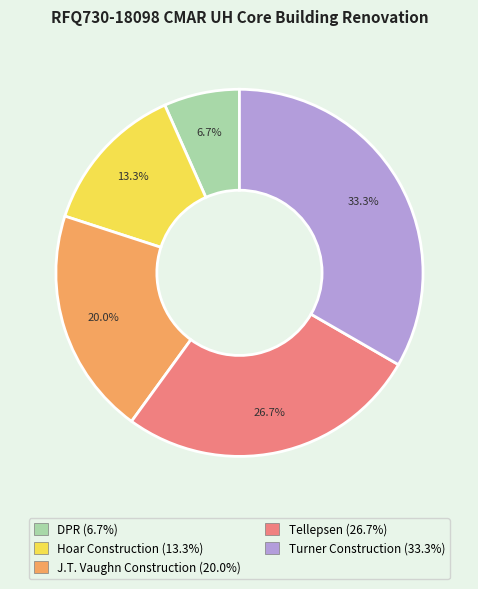

Which has a higher value, Turner Construction or J.T. Vaughn Construction?

Turner Construction